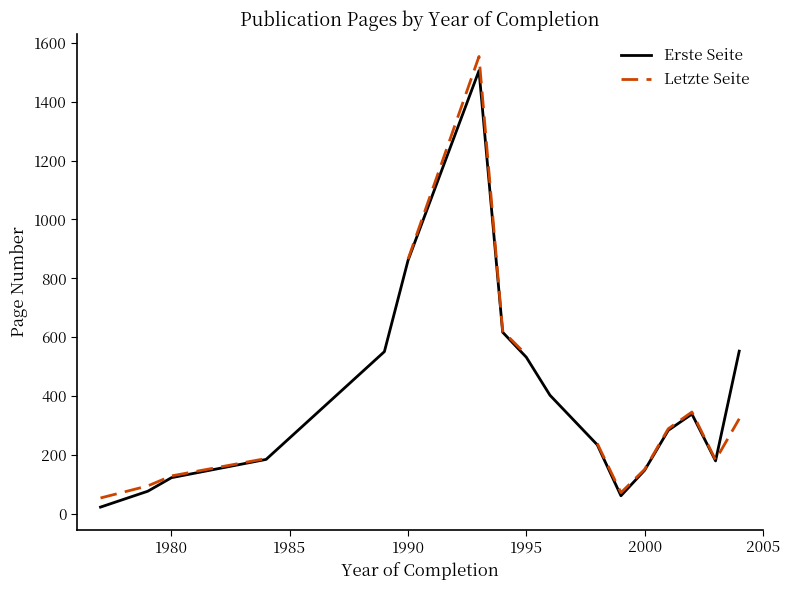

The Erste Seite series shows 123.0 at 1980. True or false?

True